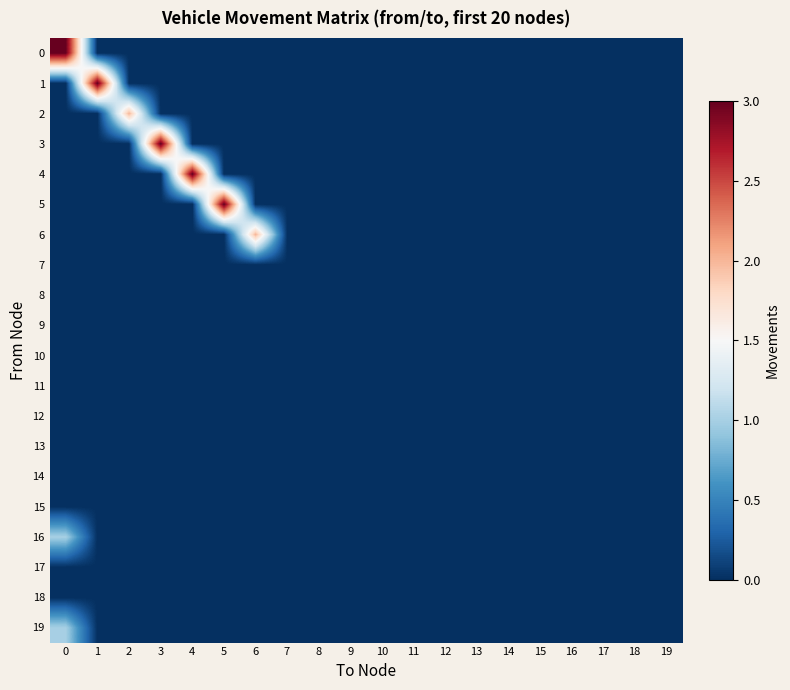

Reading left to right, transcribe all the data shown in this chart.

0: 0=3	1=0	2=0	3=0	4=0	5=0	6=0	7=0	8=0	9=0	10=0	11=0	12=0	13=0	14=0	15=0	16=0	17=0	18=0	19=0
1: 0=0	1=3	2=0	3=0	4=0	5=0	6=0	7=0	8=0	9=0	10=0	11=0	12=0	13=0	14=0	15=0	16=0	17=0	18=0	19=0
2: 0=0	1=0	2=2	3=0	4=0	5=0	6=0	7=0	8=0	9=0	10=0	11=0	12=0	13=0	14=0	15=0	16=0	17=0	18=0	19=0
3: 0=0	1=0	2=0	3=3	4=0	5=0	6=0	7=0	8=0	9=0	10=0	11=0	12=0	13=0	14=0	15=0	16=0	17=0	18=0	19=0
4: 0=0	1=0	2=0	3=0	4=3	5=0	6=0	7=0	8=0	9=0	10=0	11=0	12=0	13=0	14=0	15=0	16=0	17=0	18=0	19=0
5: 0=0	1=0	2=0	3=0	4=0	5=3	6=0	7=0	8=0	9=0	10=0	11=0	12=0	13=0	14=0	15=0	16=0	17=0	18=0	19=0
6: 0=0	1=0	2=0	3=0	4=0	5=0	6=2	7=0	8=0	9=0	10=0	11=0	12=0	13=0	14=0	15=0	16=0	17=0	18=0	19=0
7: 0=0	1=0	2=0	3=0	4=0	5=0	6=0	7=0	8=0	9=0	10=0	11=0	12=0	13=0	14=0	15=0	16=0	17=0	18=0	19=0
8: 0=0	1=0	2=0	3=0	4=0	5=0	6=0	7=0	8=0	9=0	10=0	11=0	12=0	13=0	14=0	15=0	16=0	17=0	18=0	19=0
9: 0=0	1=0	2=0	3=0	4=0	5=0	6=0	7=0	8=0	9=0	10=0	11=0	12=0	13=0	14=0	15=0	16=0	17=0	18=0	19=0
10: 0=0	1=0	2=0	3=0	4=0	5=0	6=0	7=0	8=0	9=0	10=0	11=0	12=0	13=0	14=0	15=0	16=0	17=0	18=0	19=0
11: 0=0	1=0	2=0	3=0	4=0	5=0	6=0	7=0	8=0	9=0	10=0	11=0	12=0	13=0	14=0	15=0	16=0	17=0	18=0	19=0
12: 0=0	1=0	2=0	3=0	4=0	5=0	6=0	7=0	8=0	9=0	10=0	11=0	12=0	13=0	14=0	15=0	16=0	17=0	18=0	19=0
13: 0=0	1=0	2=0	3=0	4=0	5=0	6=0	7=0	8=0	9=0	10=0	11=0	12=0	13=0	14=0	15=0	16=0	17=0	18=0	19=0
14: 0=0	1=0	2=0	3=0	4=0	5=0	6=0	7=0	8=0	9=0	10=0	11=0	12=0	13=0	14=0	15=0	16=0	17=0	18=0	19=0
15: 0=0	1=0	2=0	3=0	4=0	5=0	6=0	7=0	8=0	9=0	10=0	11=0	12=0	13=0	14=0	15=0	16=0	17=0	18=0	19=0
16: 0=1	1=0	2=0	3=0	4=0	5=0	6=0	7=0	8=0	9=0	10=0	11=0	12=0	13=0	14=0	15=0	16=0	17=0	18=0	19=0
17: 0=0	1=0	2=0	3=0	4=0	5=0	6=0	7=0	8=0	9=0	10=0	11=0	12=0	13=0	14=0	15=0	16=0	17=0	18=0	19=0
18: 0=0	1=0	2=0	3=0	4=0	5=0	6=0	7=0	8=0	9=0	10=0	11=0	12=0	13=0	14=0	15=0	16=0	17=0	18=0	19=0
19: 0=1	1=0	2=0	3=0	4=0	5=0	6=0	7=0	8=0	9=0	10=0	11=0	12=0	13=0	14=0	15=0	16=0	17=0	18=0	19=0